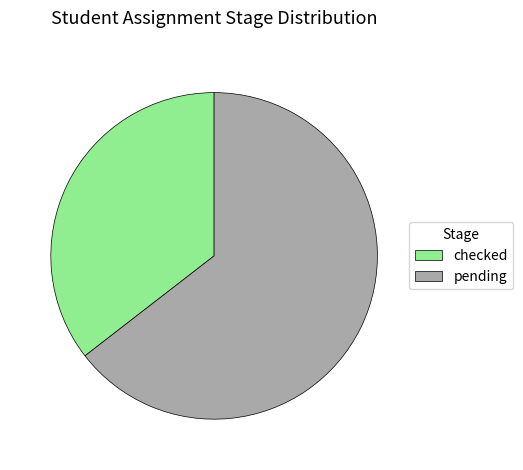

How many slices are in this pie chart?

2